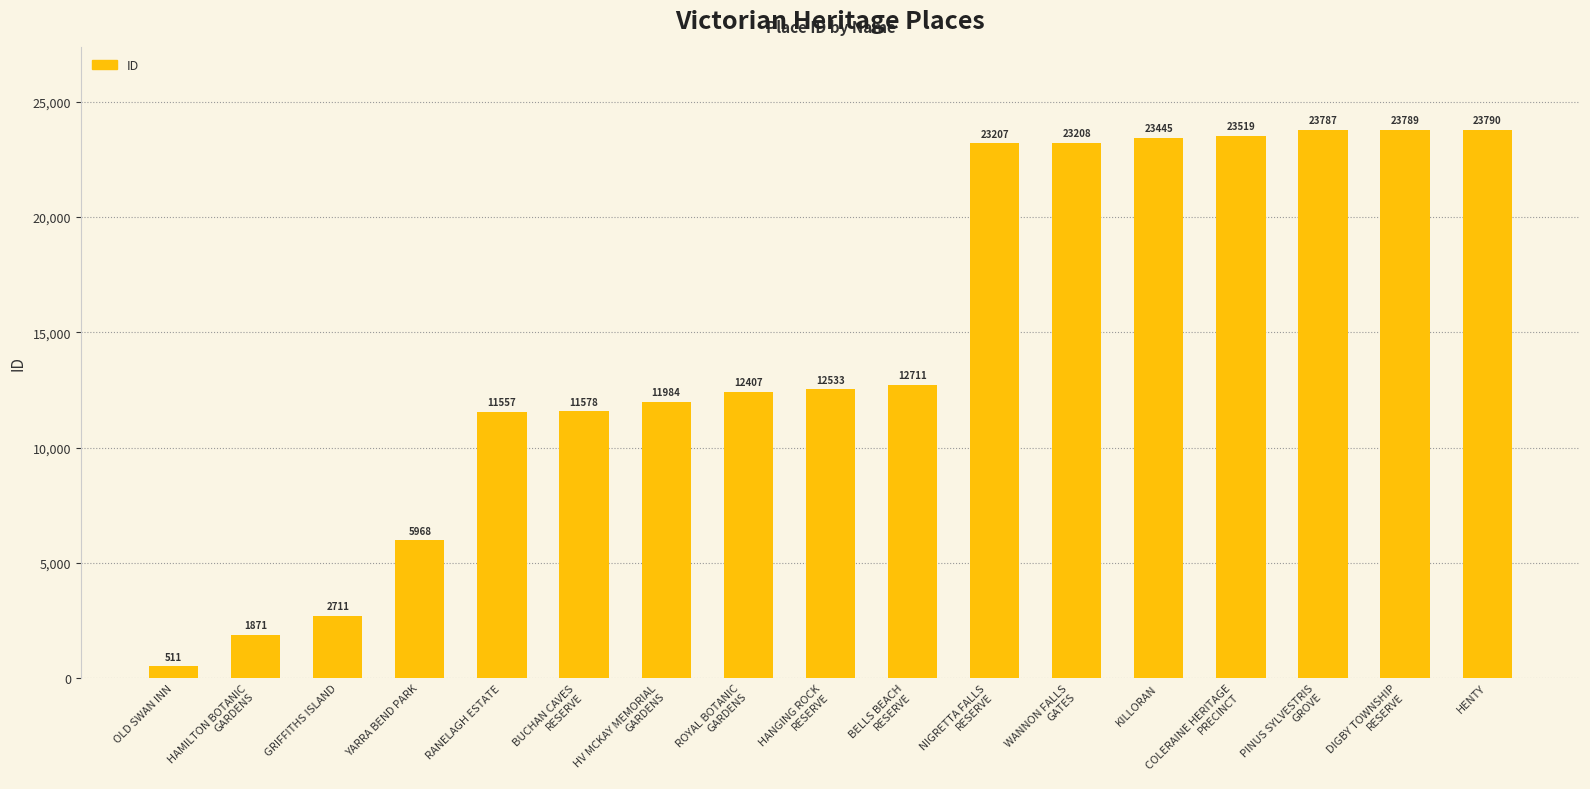

List the labels in order of value, largest first.

HENTY, DIGBY TOWNSHIP
RESERVE, PINUS SYLVESTRIS
GROVE, COLERAINE HERITAGE
PRECINCT, KILLORAN, WANNON FALLS
GATES, NIGRETTA FALLS
RESERVE, BELLS BEACH
RESERVE, HANGING ROCK
RESERVE, ROYAL BOTANIC
GARDENS, HV MCKAY MEMORIAL
GARDENS, BUCHAN CAVES
RESERVE, RANELAGH ESTATE, YARRA BEND PARK, GRIFFITHS ISLAND, HAMILTON BOTANIC
GARDENS, OLD SWAN INN